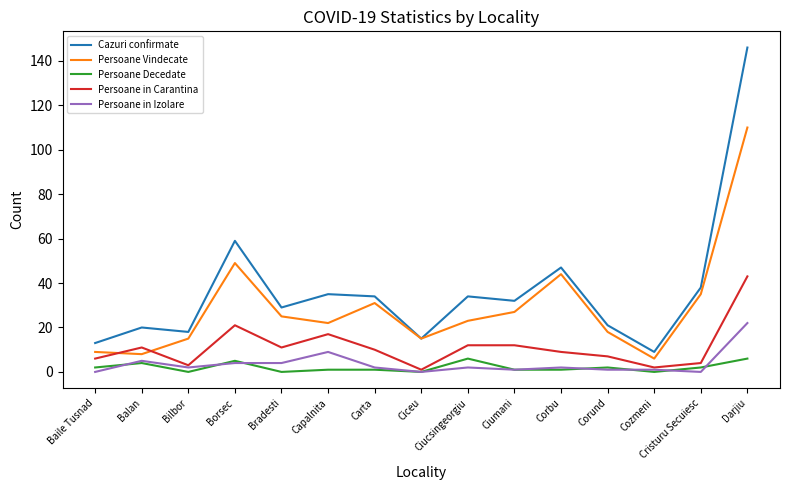

True or false: Persoane in Carantina has more than 0 interior local peaks.

True